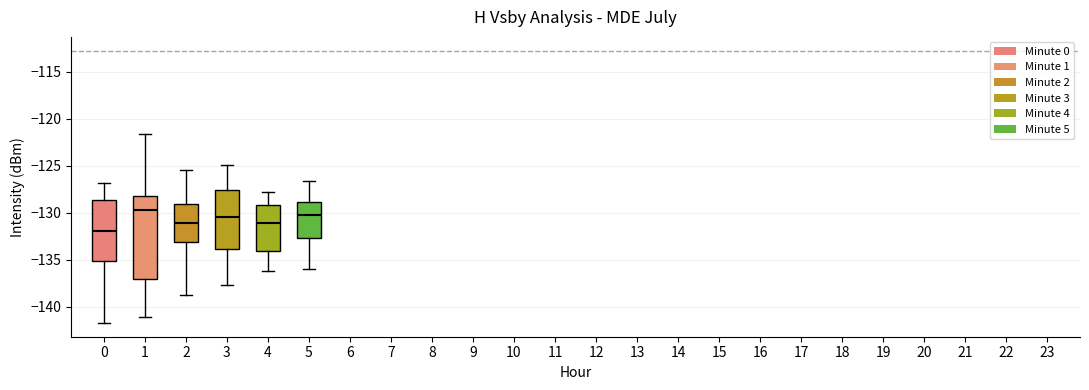

Which box has the lowest median line?

0